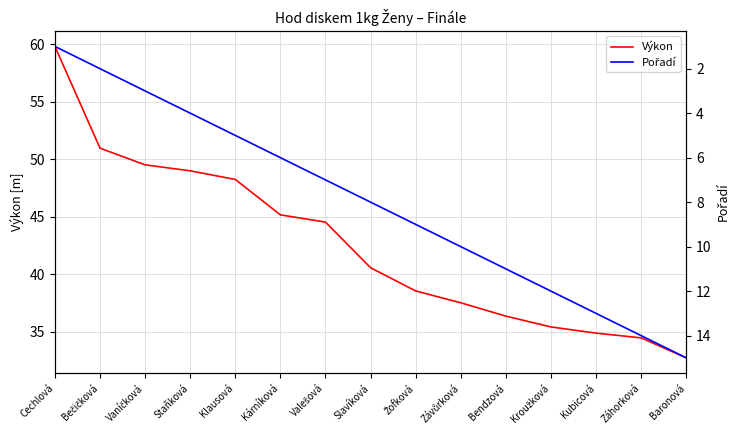

What is the total value across all series at Záhorková?

48.5